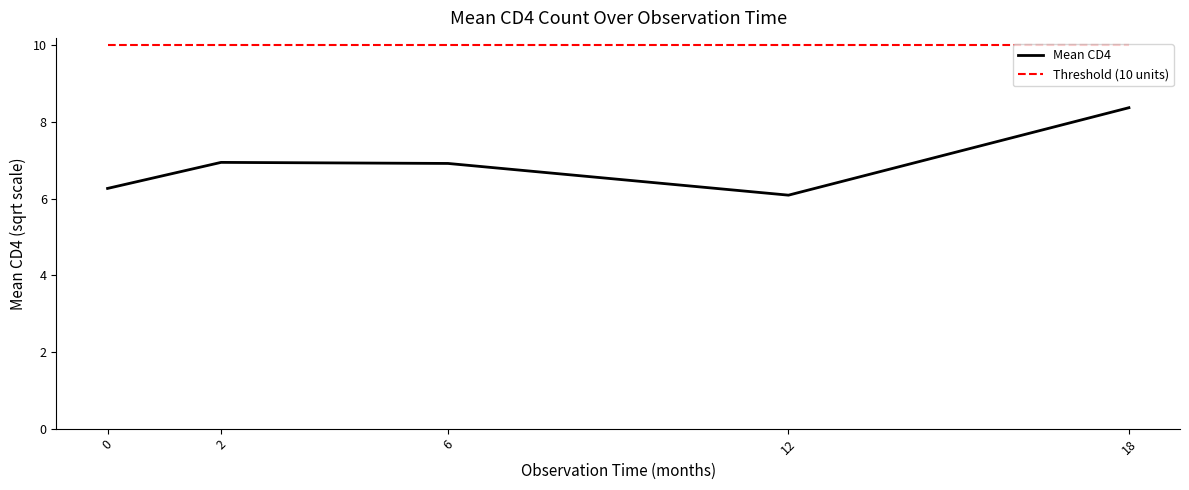

What is the sum of all Threshold (10 units) values?

50.0